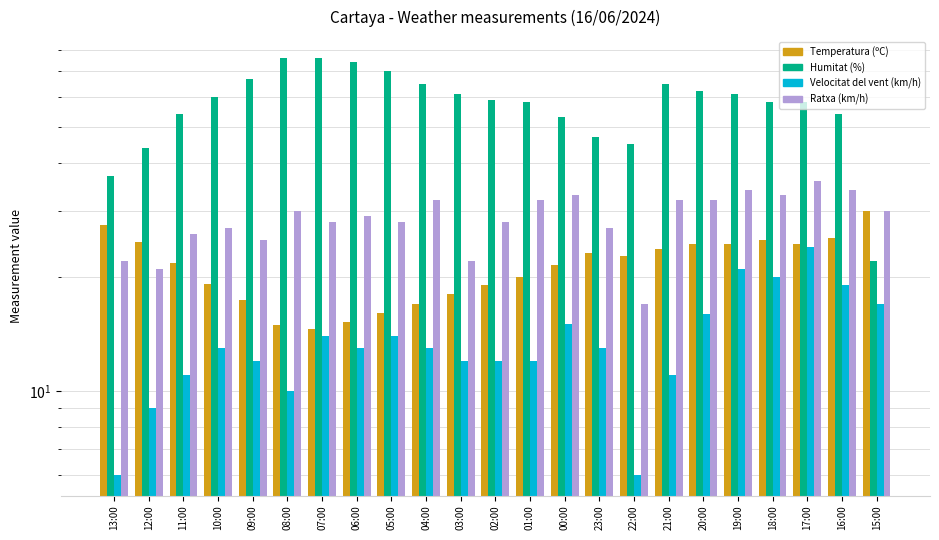

How many values in the Ratxa (km/h) series are below 29?

11